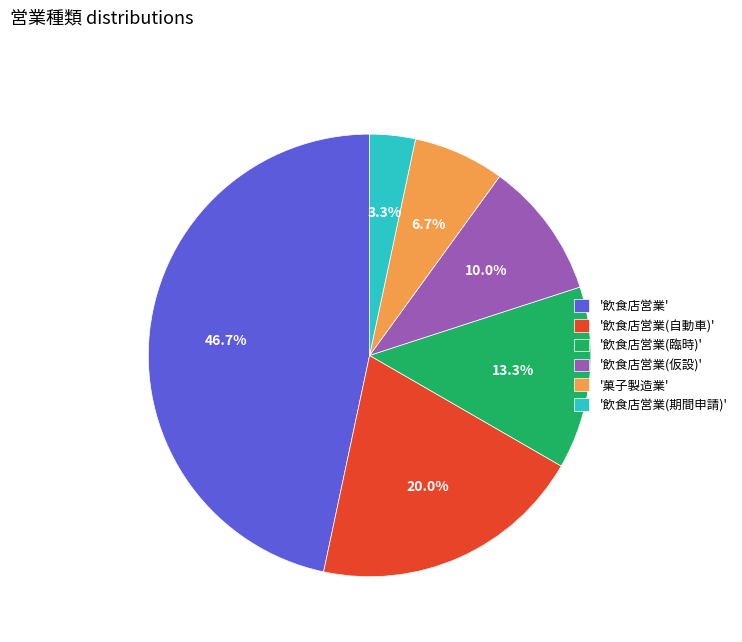

What is the ratio of the value at '飲食店営業(期間申請)' to the value at '菓子製造業'?

0.5